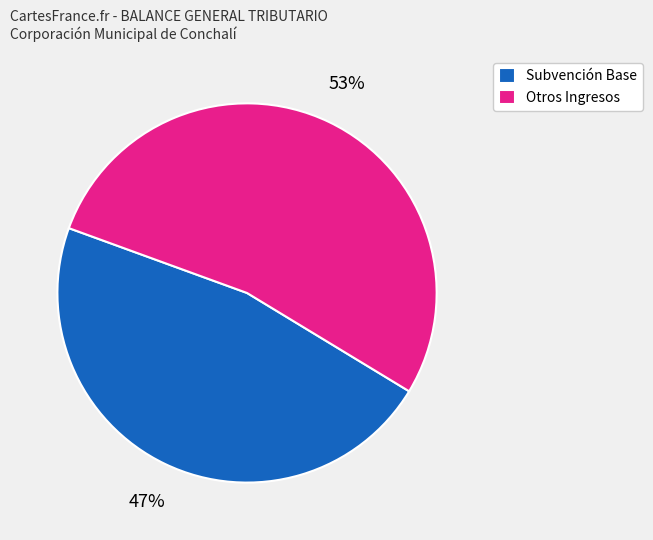

What is the ratio of the value at Subvención Base to the value at Otros Ingresos?

0.9